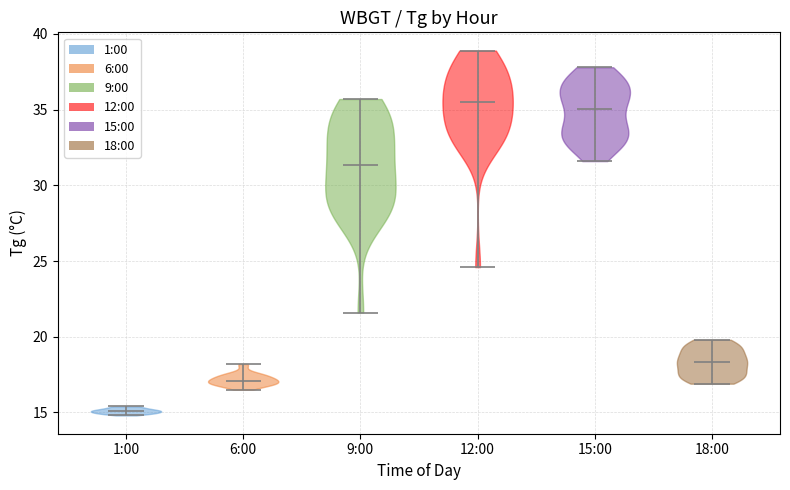

Reading left to right, read every violin against the y-axis: where its median line is, and the lowest and highest points it reaches. The values are not printed on the chart, so give them approximately, as read against the axis.

1:00: median line 15.0, lowest point 15.0, highest point 15.5
6:00: median line 17.0, lowest point 16.5, highest point 18.0
9:00: median line 31.5, lowest point 21.5, highest point 35.5
12:00: median line 35.5, lowest point 24.5, highest point 39.0
15:00: median line 35.0, lowest point 31.5, highest point 38.0
18:00: median line 18.5, lowest point 17.0, highest point 20.0